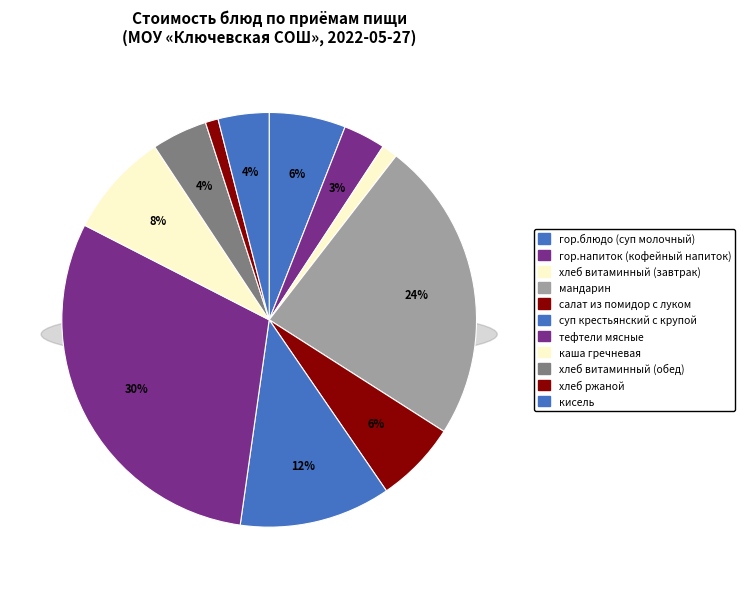

Which has a higher value, гор.блюдо (суп молочный) or каша гречневая?

каша гречневая